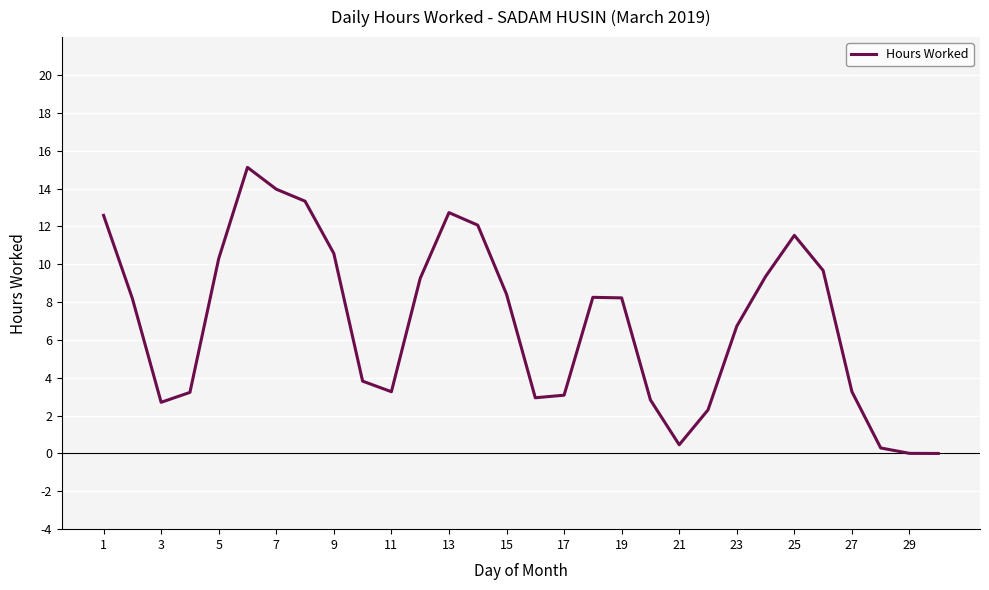

Count the number of categories in the chart.

30